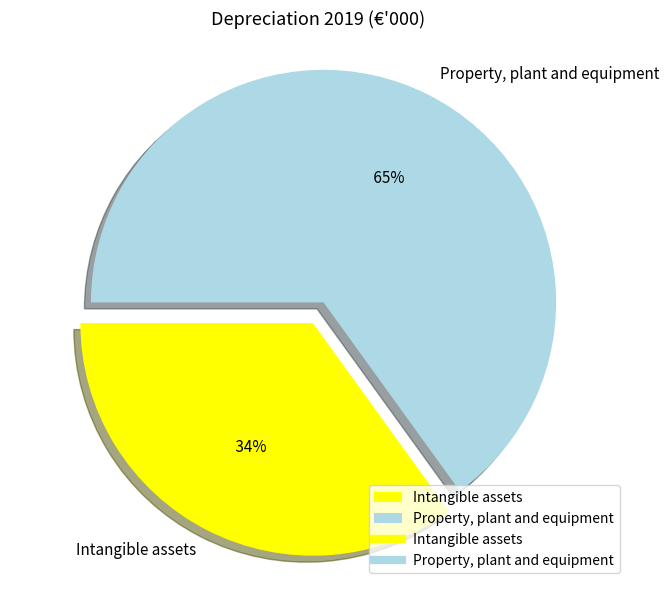

Rank the categories by value from lowest to highest.

Intangible assets, Property, plant and equipment